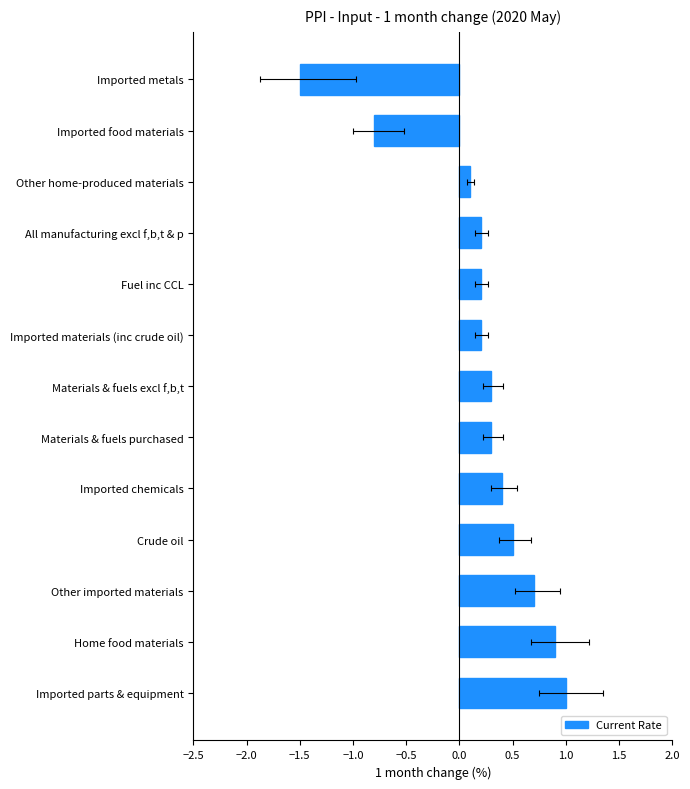

How many values exceed 0?

11